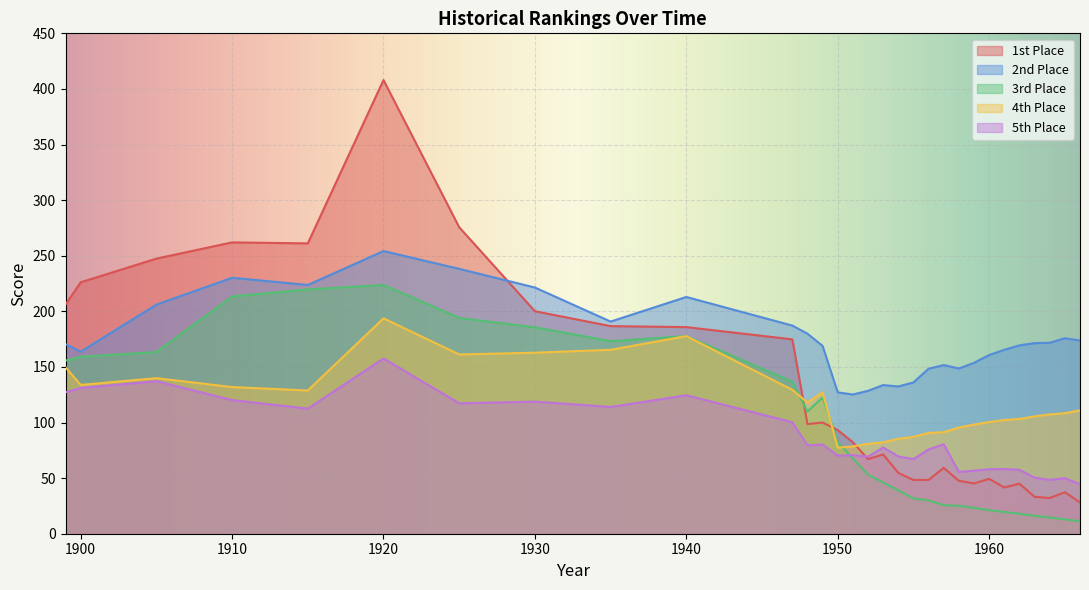

Count the number of categories in the chart.

30